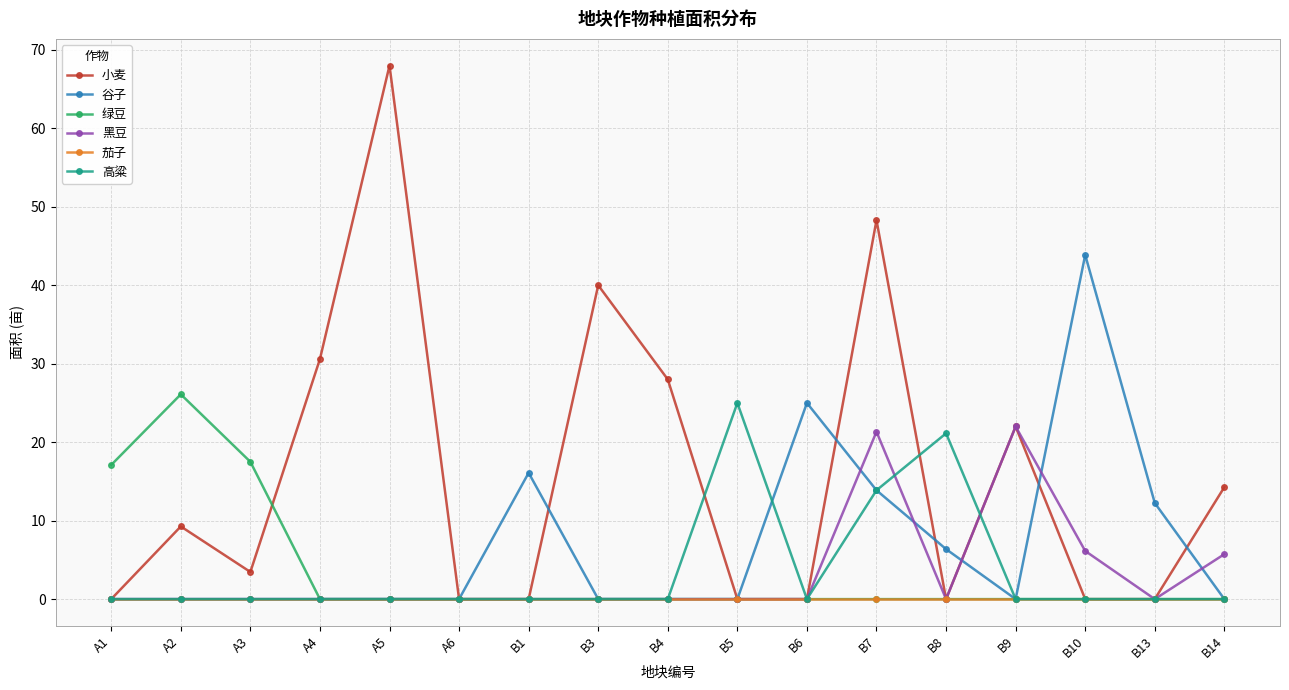

At which label does 绿豆 reach its peak?

A2